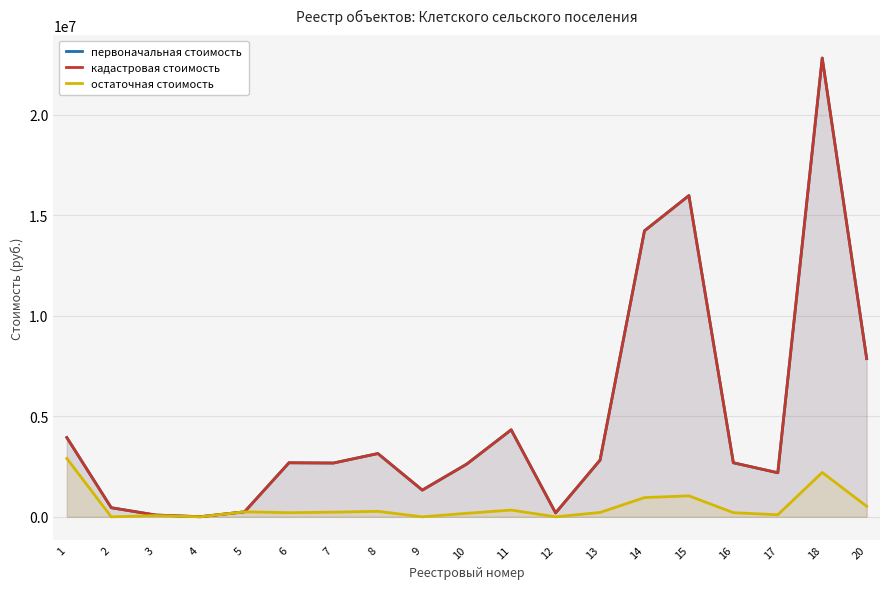

True or false: первоначальная стоимость has more than 1 points higher than both neighbors.

True